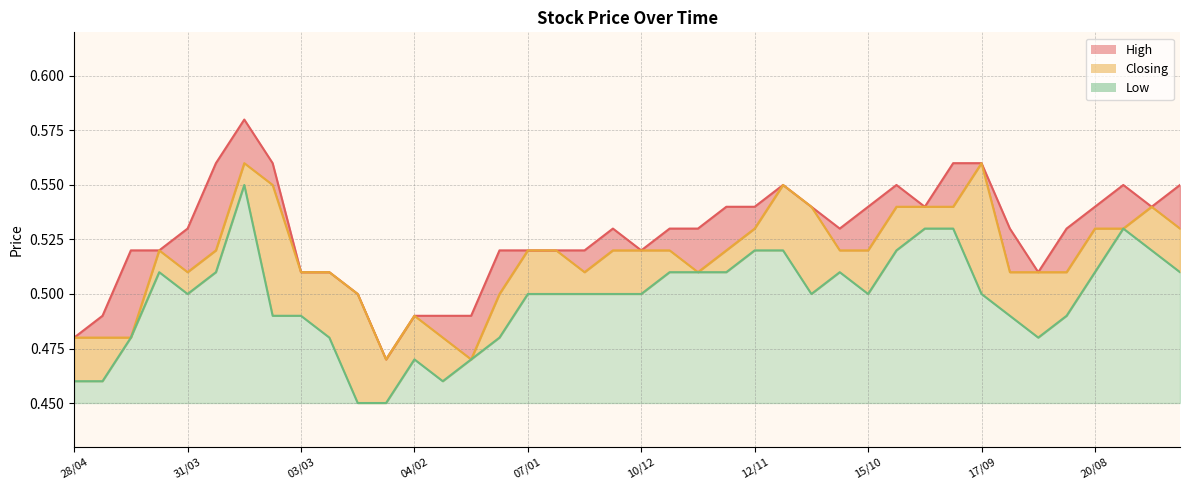

Reading left to right, list all the values displayed in this chart.

High: 28/04=0.5	21/04=0.5	14/04=0.5	07/04=0.5	31/03=0.5	24/03=0.6	17/03=0.6	10/03=0.6	03/03=0.5	25/02=0.5	18/02=0.5	11/02=0.5	04/02=0.5	28/01=0.5	21/01=0.5	14/01=0.5	07/01=0.5	31/12=0.5	24/12=0.5	17/12=0.5	10/12=0.5	03/12=0.5	26/11=0.5	19/11=0.5	12/11=0.5	05/11=0.6	29/10=0.5	22/10=0.5	15/10=0.5	08/10=0.6	01/10=0.5	24/09=0.6	17/09=0.6	10/09=0.5	03/09=0.5	27/08=0.5	20/08=0.5	13/08=0.6	06/08=0.5	30/07=0.6
Closing: 28/04=0.5	21/04=0.5	14/04=0.5	07/04=0.5	31/03=0.5	24/03=0.5	17/03=0.6	10/03=0.6	03/03=0.5	25/02=0.5	18/02=0.5	11/02=0.5	04/02=0.5	28/01=0.5	21/01=0.5	14/01=0.5	07/01=0.5	31/12=0.5	24/12=0.5	17/12=0.5	10/12=0.5	03/12=0.5	26/11=0.5	19/11=0.5	12/11=0.5	05/11=0.6	29/10=0.5	22/10=0.5	15/10=0.5	08/10=0.5	01/10=0.5	24/09=0.5	17/09=0.6	10/09=0.5	03/09=0.5	27/08=0.5	20/08=0.5	13/08=0.5	06/08=0.5	30/07=0.5
Low: 28/04=0.5	21/04=0.5	14/04=0.5	07/04=0.5	31/03=0.5	24/03=0.5	17/03=0.6	10/03=0.5	03/03=0.5	25/02=0.5	18/02=0.5	11/02=0.5	04/02=0.5	28/01=0.5	21/01=0.5	14/01=0.5	07/01=0.5	31/12=0.5	24/12=0.5	17/12=0.5	10/12=0.5	03/12=0.5	26/11=0.5	19/11=0.5	12/11=0.5	05/11=0.5	29/10=0.5	22/10=0.5	15/10=0.5	08/10=0.5	01/10=0.5	24/09=0.5	17/09=0.5	10/09=0.5	03/09=0.5	27/08=0.5	20/08=0.5	13/08=0.5	06/08=0.5	30/07=0.5